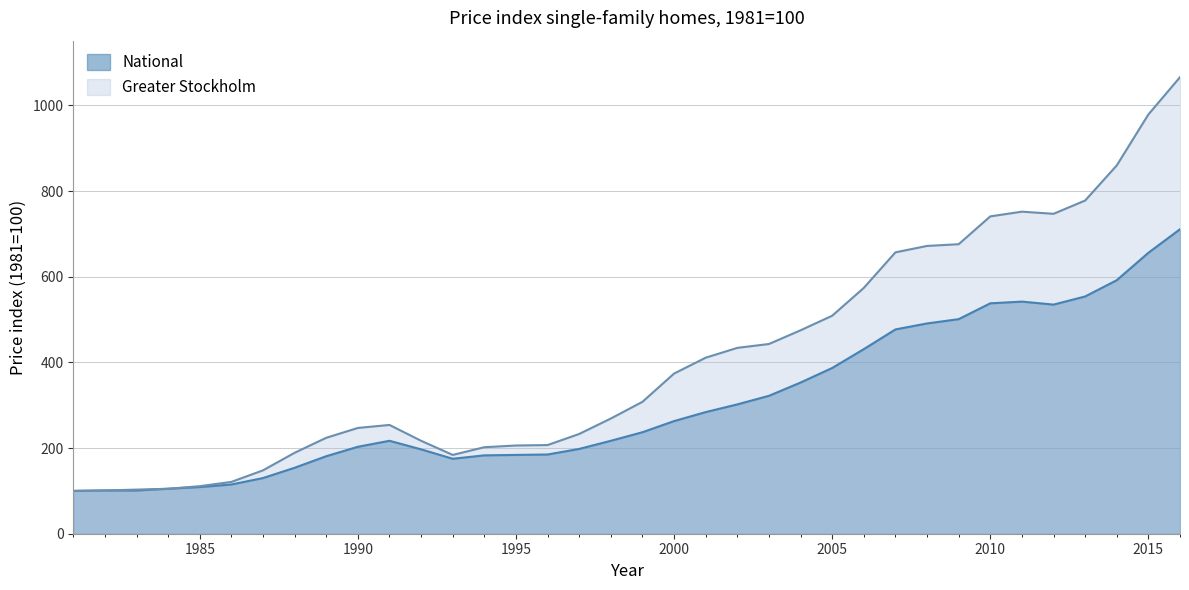

Does the chart have visible grid lines?

Yes